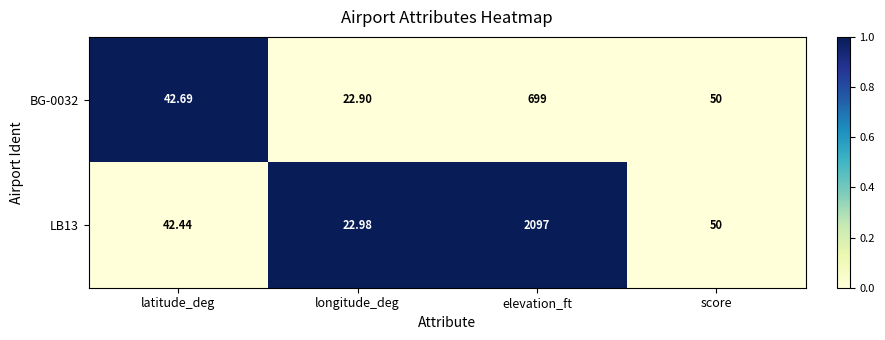

At which category is the sum across all series the highest?

elevation_ft